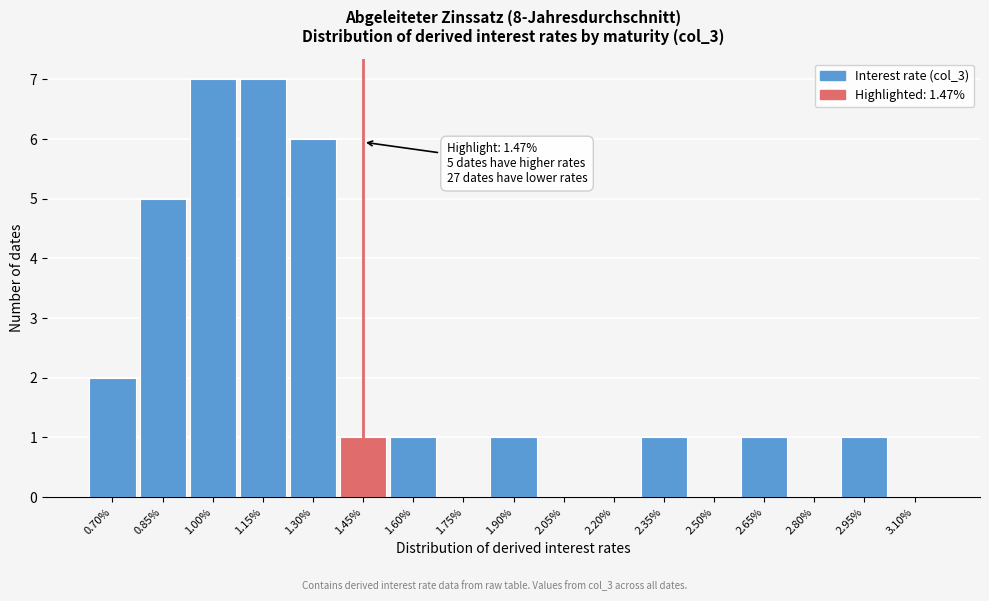

Reading left to right, list all the values displayed in this chart.

0.70%=2	0.85%=5	1.00%=7	1.15%=7	1.30%=6	1.45%=1	1.60%=1	1.75%=0	1.90%=1	2.05%=0	2.20%=0	2.35%=1	2.50%=0	2.65%=1	2.80%=0	2.95%=1	3.10%=0